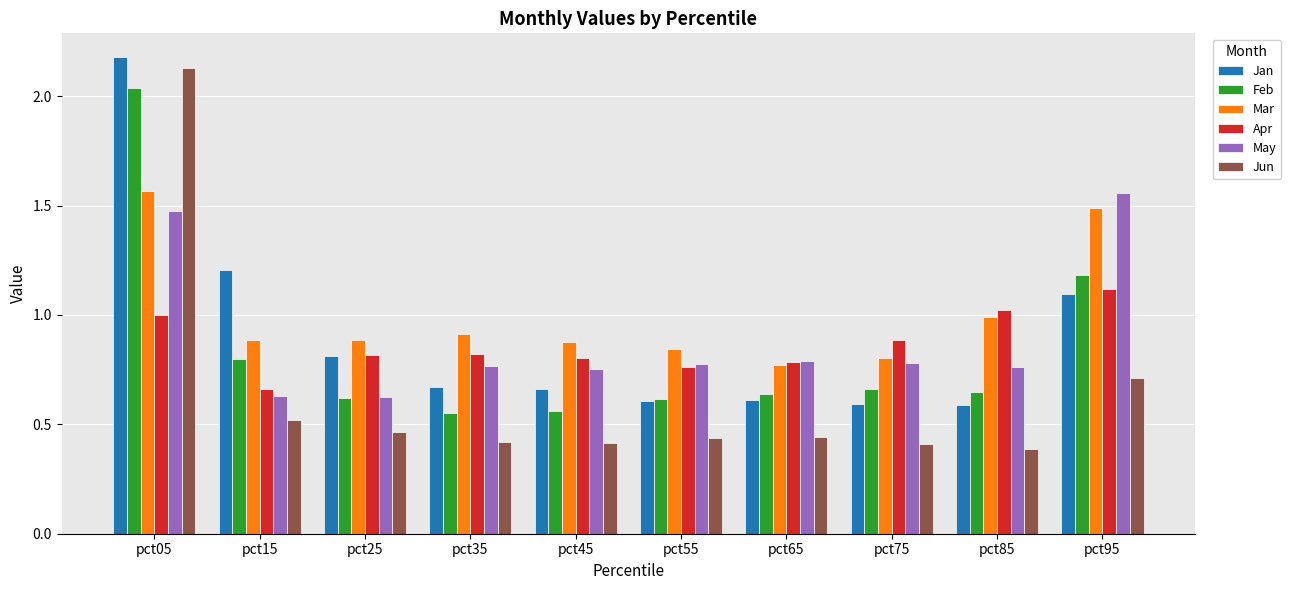

True or false: Jan has a value of 0.6 at pct55.

True